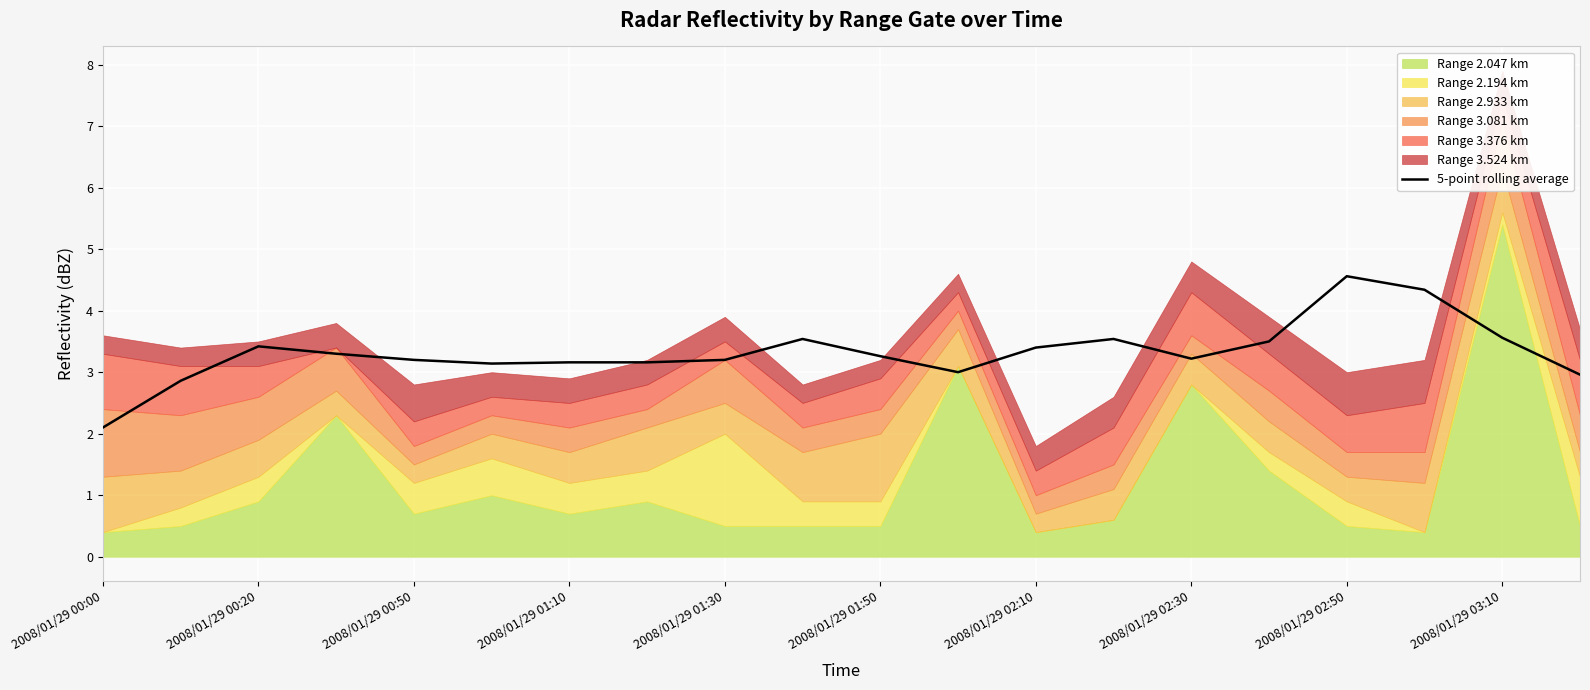

What is the difference between the second highest and second lowest values?

1.5